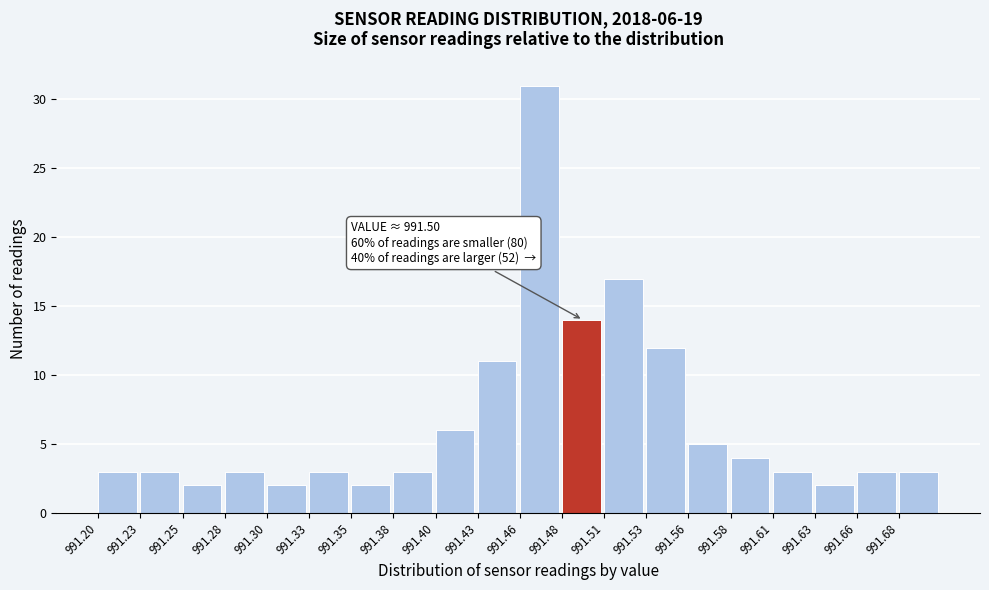

Over which range of the x-axis is the bar tallest?

991.455 to 991.480